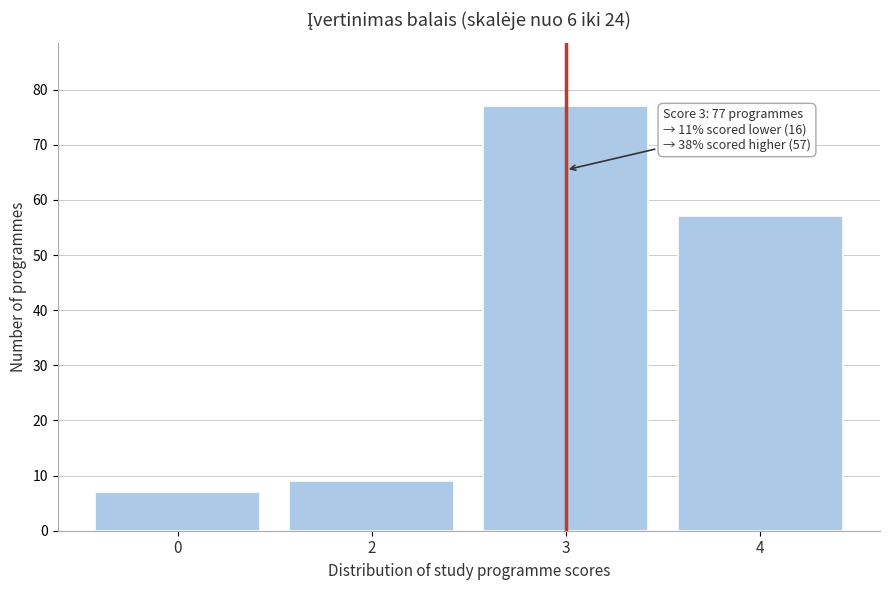

Reading left to right, extract all data points from this chart.

7	9	77	57